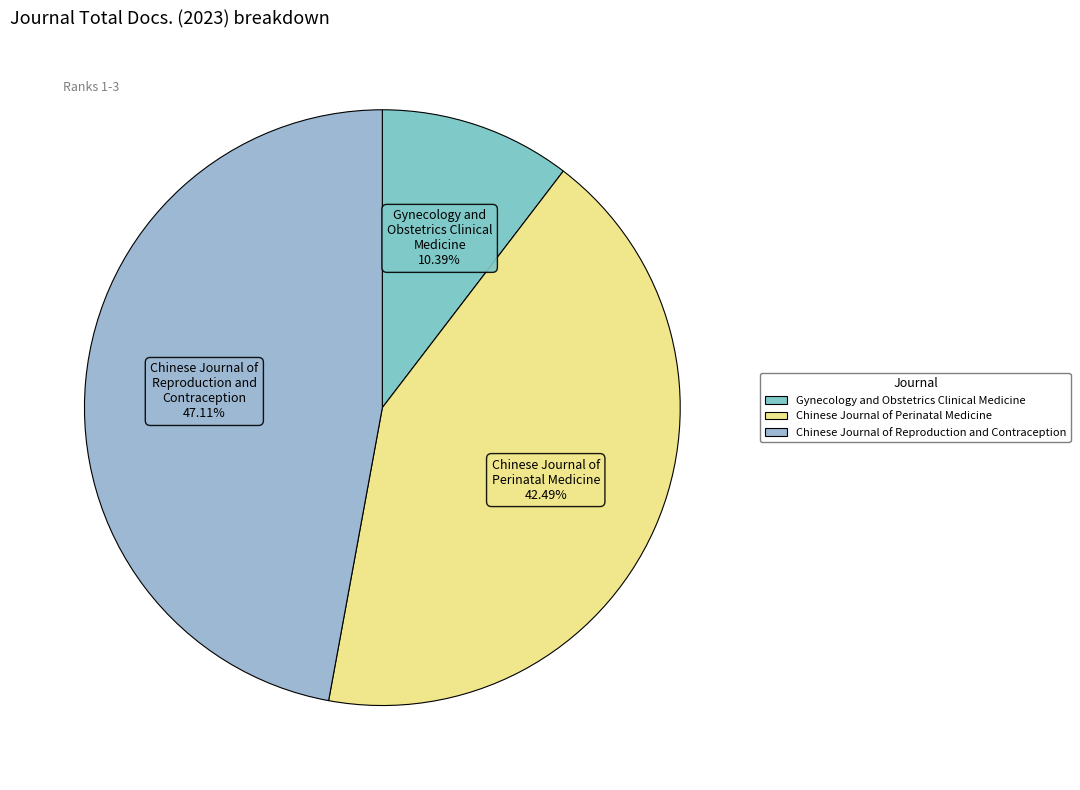

To the nearest percent, what is the difference between the largest and smallest slice percentages?

37%